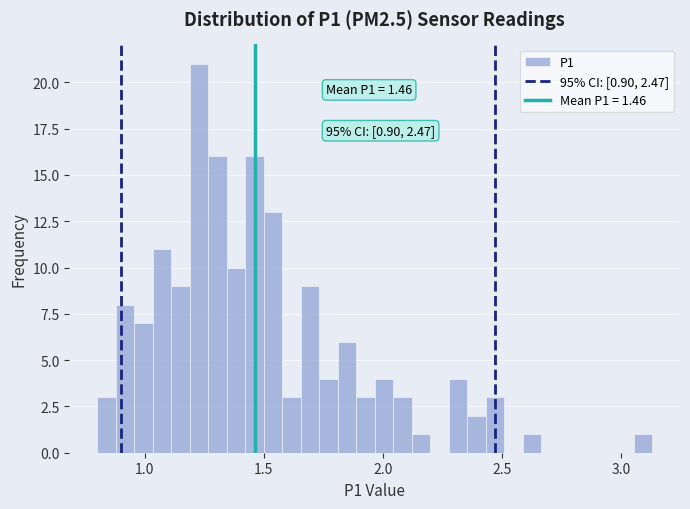

Around what value on the x-axis is the tallest bar? Give the approximate position of its centre, as read against the axis.

1.25